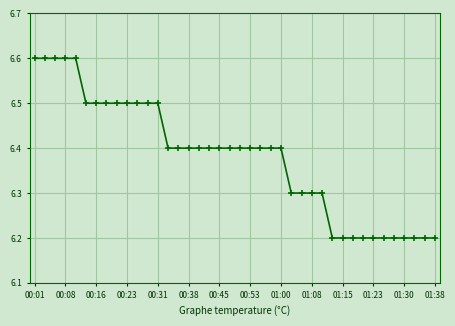

What is the average value?

6.4